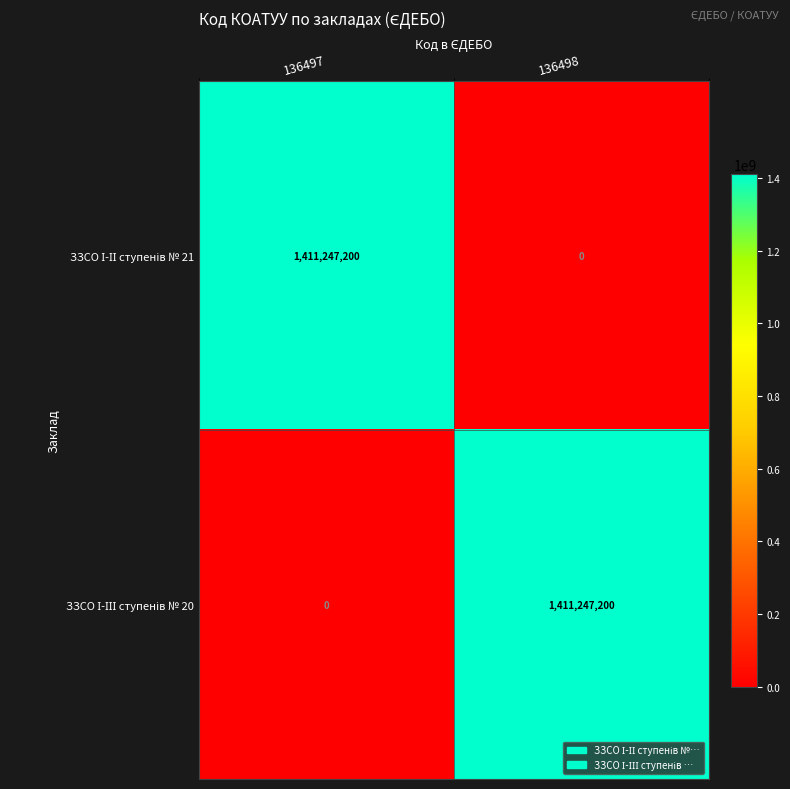

What is the maximum value shown in the chart?

1411247200